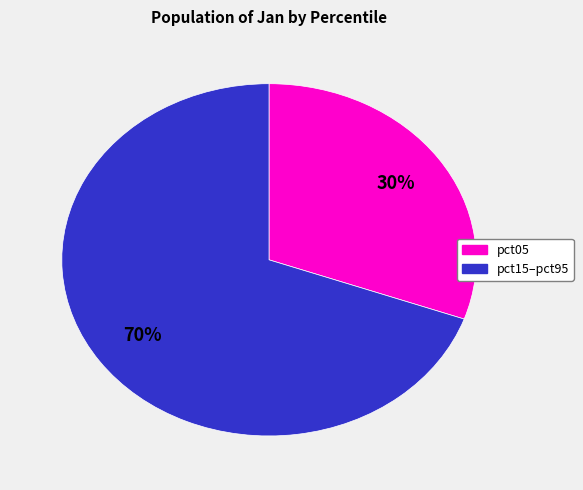

To the nearest percent, what is the average slice percentage?

50%